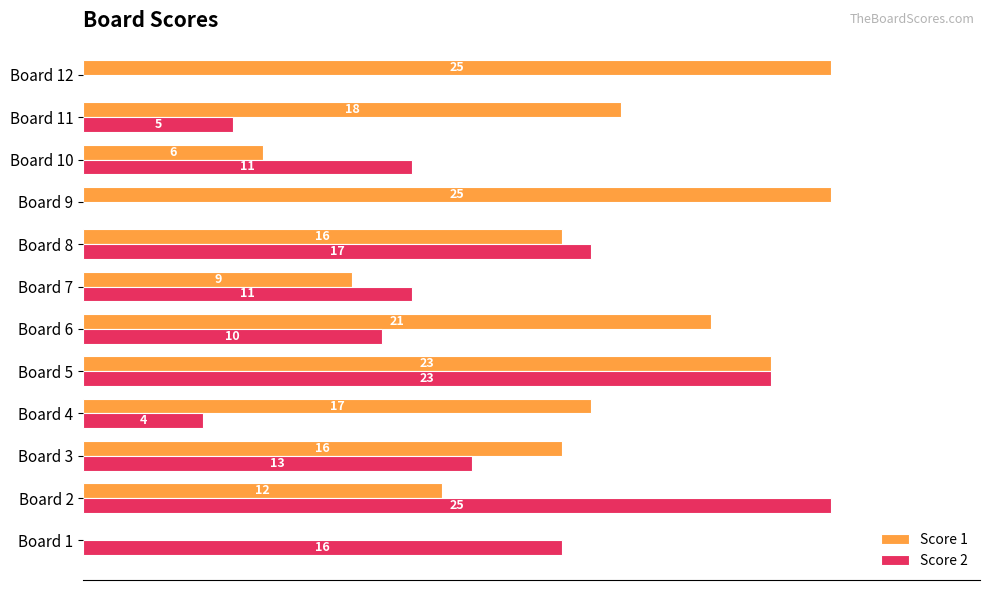

At which label is Score 1 closest to 12?

Board 2